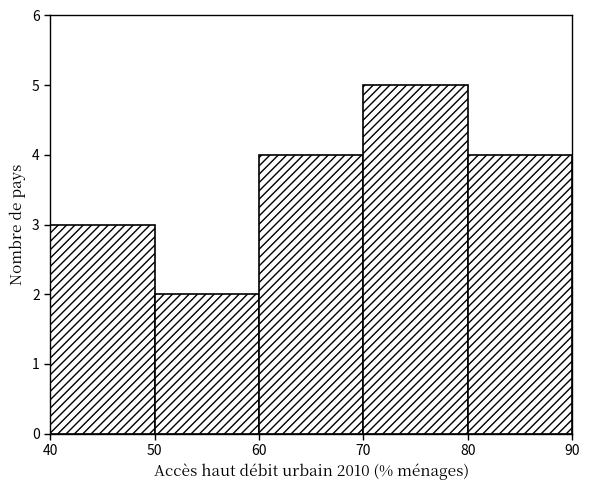

Reading left to right, list every bar in this chart as the range it spans on the x-axis followed by its height. The values are not printed on the chart, so give them approximately, as read against the axis.

40 to 50: 3
50 to 60: 2
60 to 70: 4
70 to 80: 5
80 to 90: 4